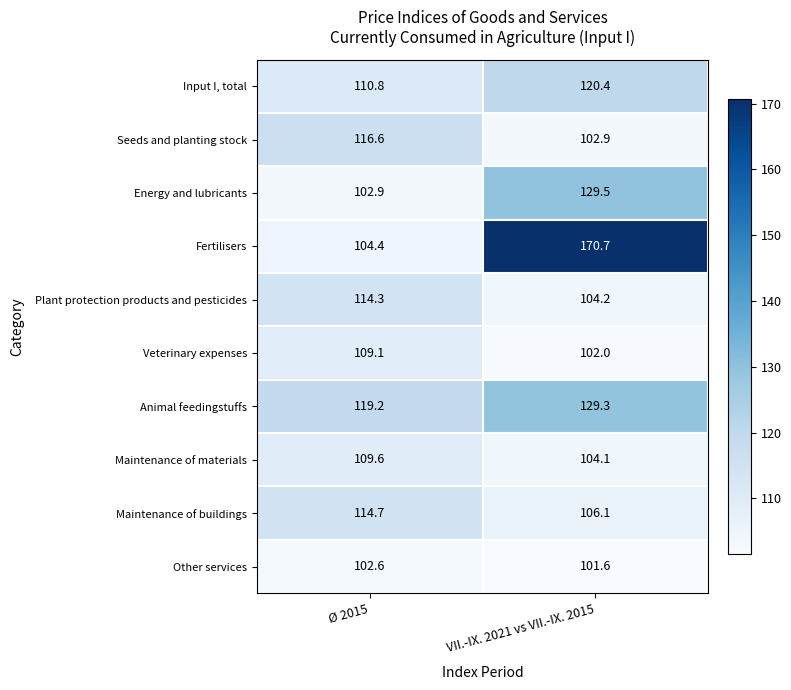

Reading left to right, transcribe all the data shown in this chart.

Input I, total: 110.8	120.4
Seeds and planting stock: 116.6	102.9
Energy and lubricants: 102.9	129.5
Fertilisers: 104.4	170.7
Plant protection products and pesticides: 114.3	104.2
Veterinary expenses: 109.1	102.0
Animal feedingstuffs: 119.2	129.3
Maintenance of materials: 109.6	104.1
Maintenance of buildings: 114.7	106.1
Other services: 102.6	101.6